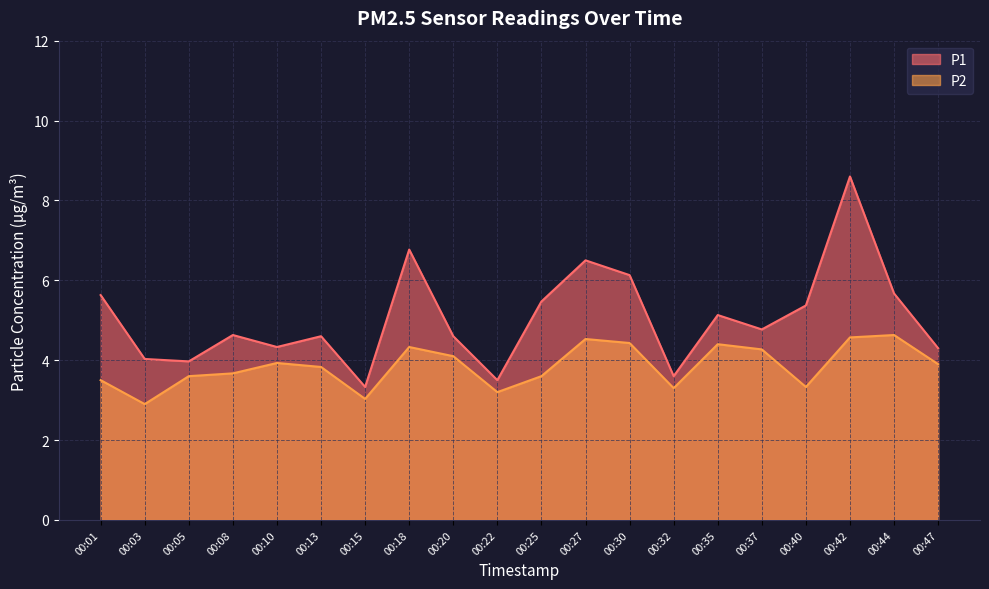

True or false: P2 and P1 cross at least once.

False